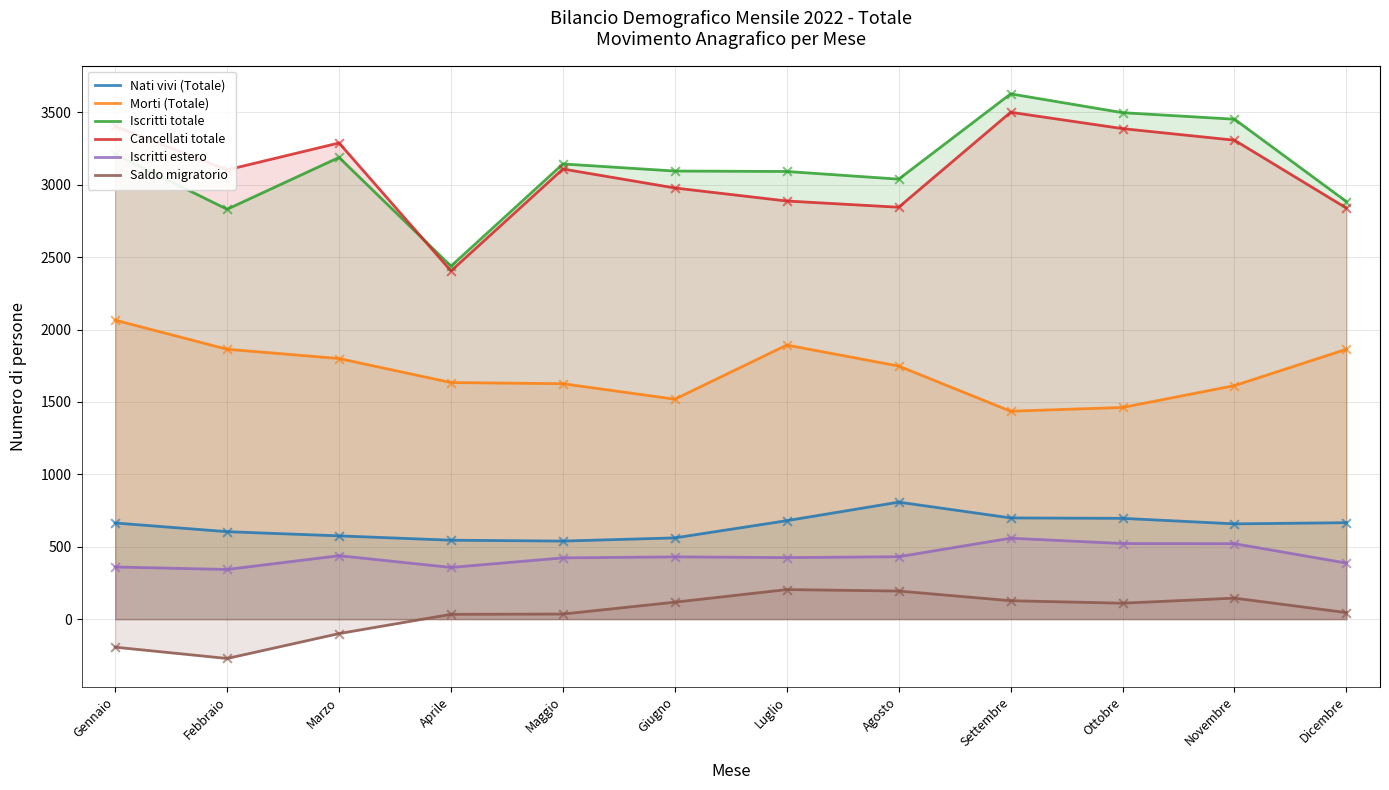

Which series contains the highest Y value?

Iscritti totale